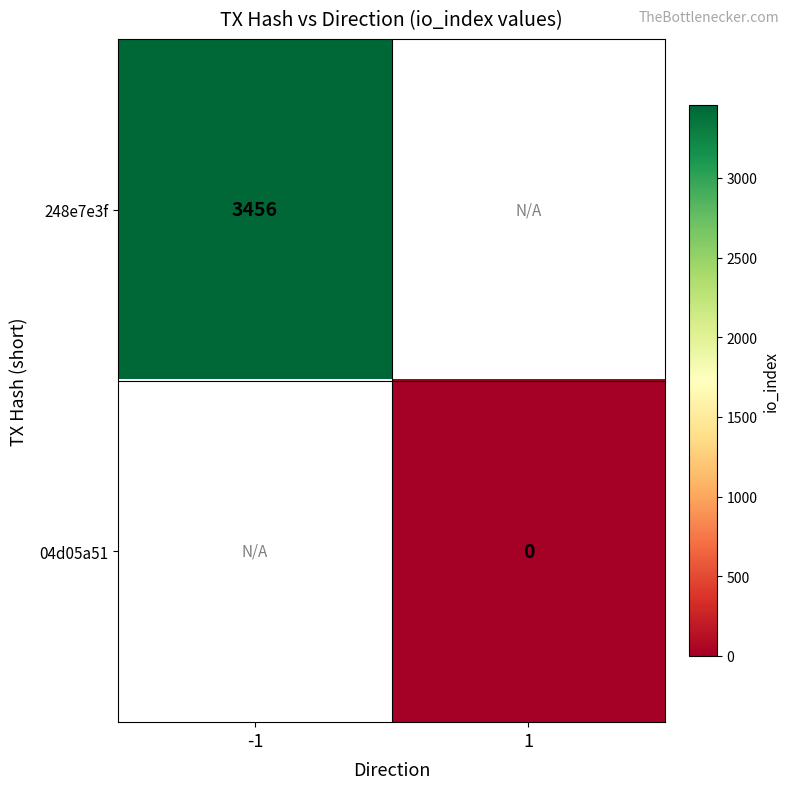

The 248e7e3f series shows 3456 at -1. True or false?

True